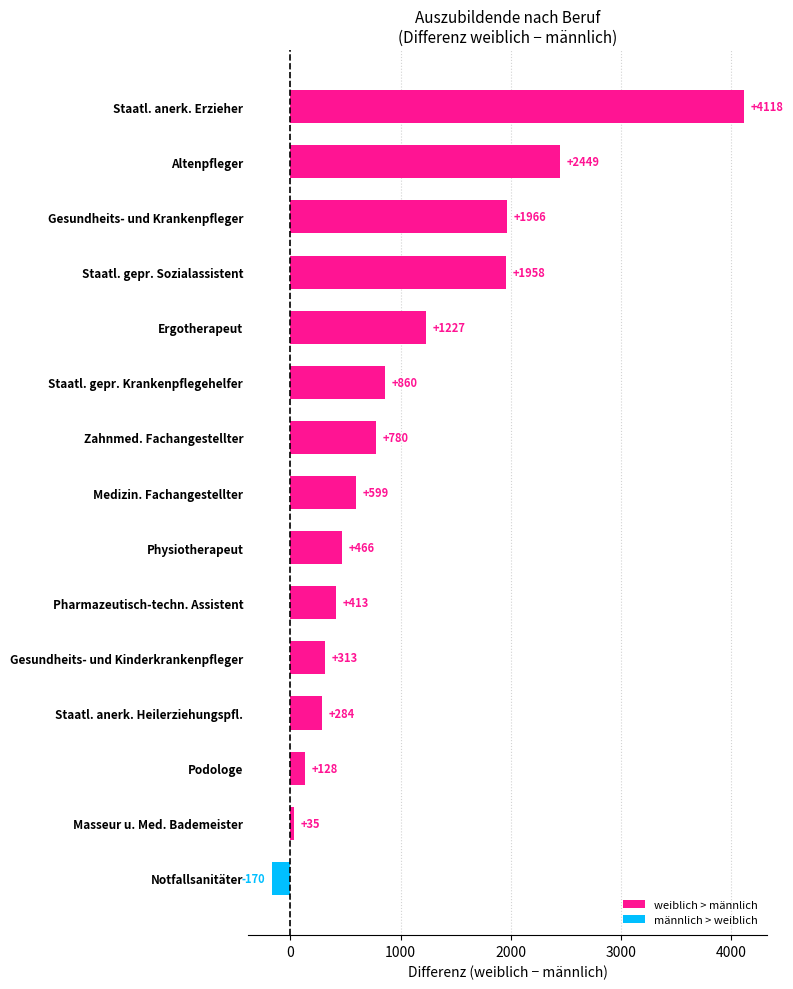

What is the minimum value shown in the chart?

-170